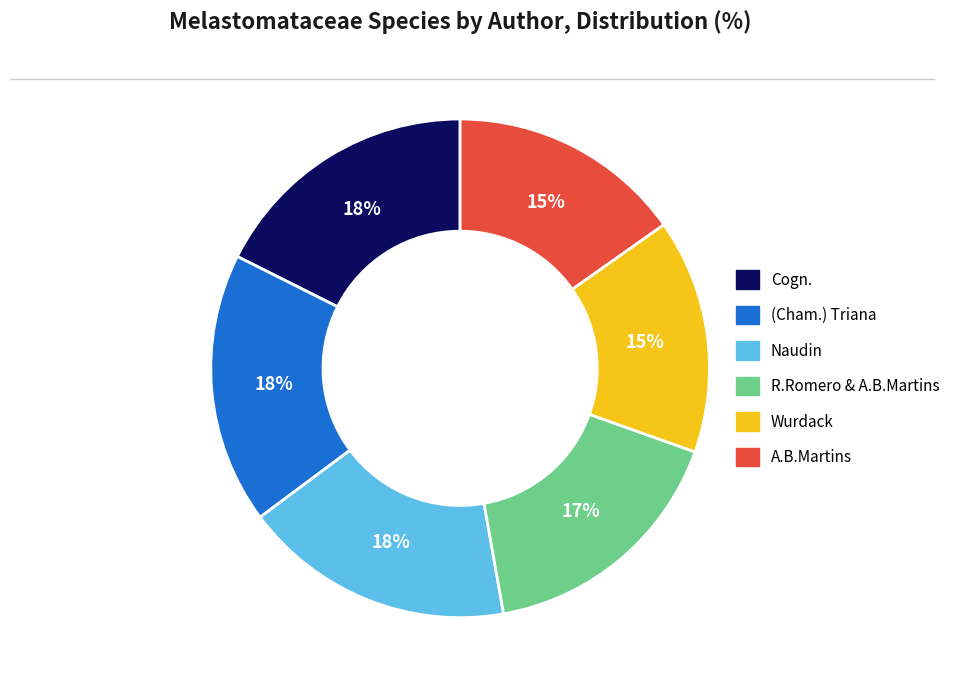

Which has a higher value, Naudin or R.Romero & A.B.Martins?

Naudin